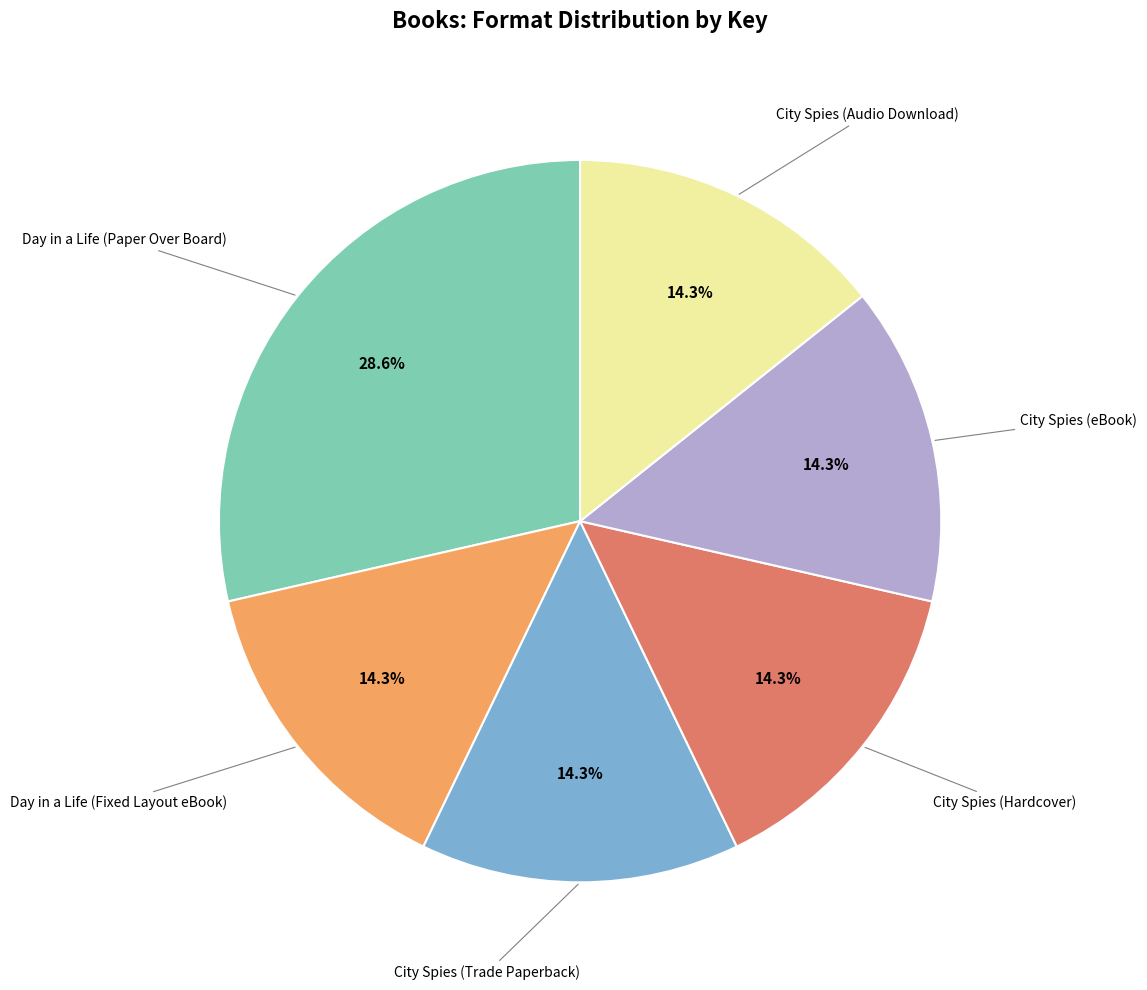

Does any single category account for the majority?

No